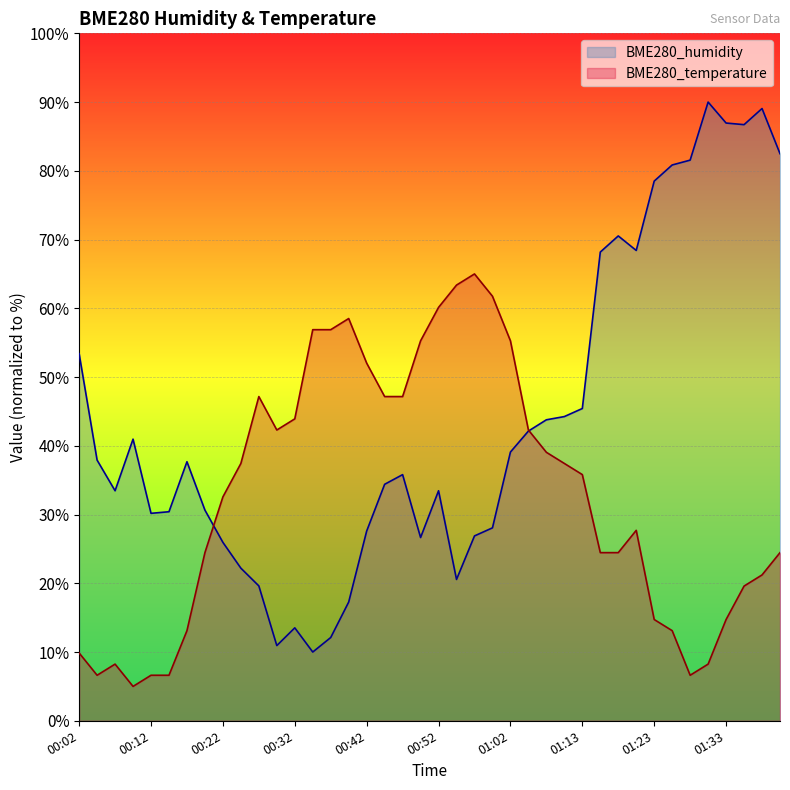

What is the value of the BME280_temperature point at the 30th from the left?

24.5